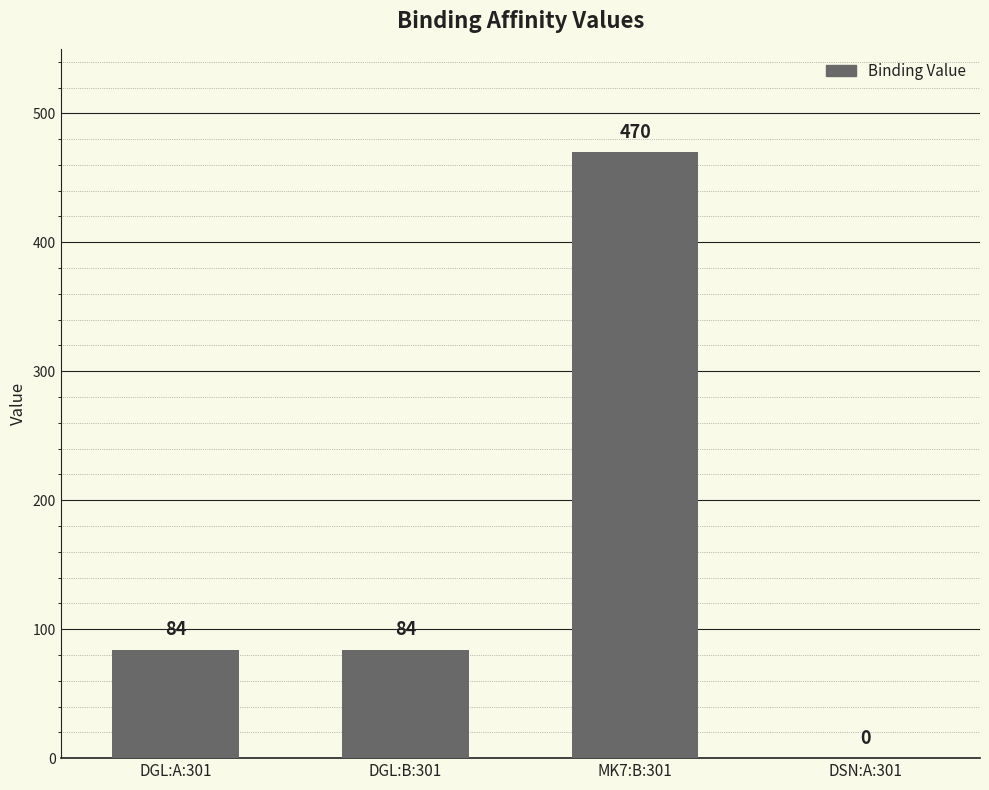

What is the greatest value displayed?

470